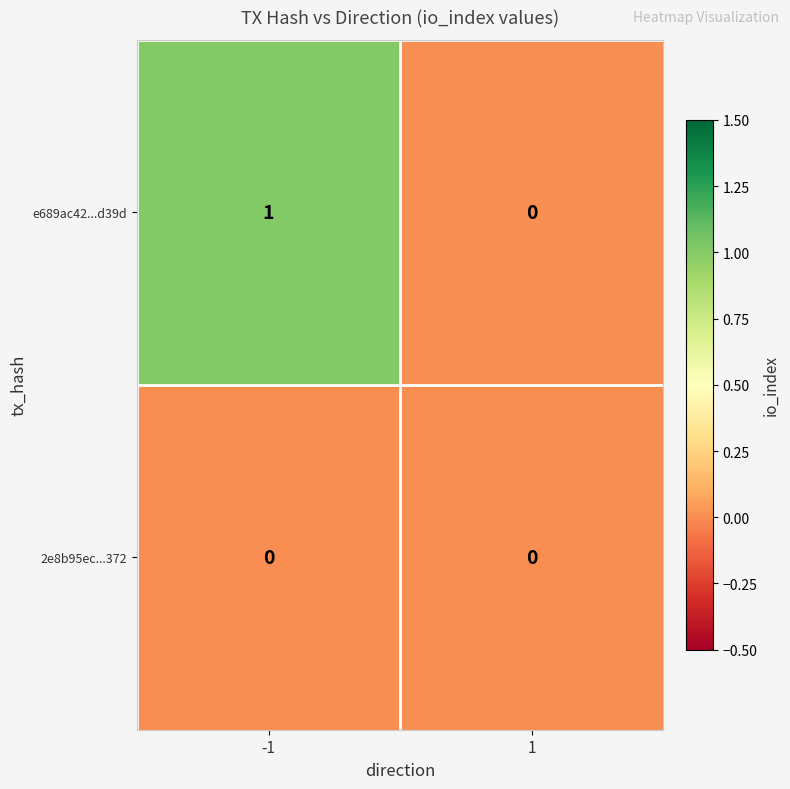

Which series has the largest range (max minus min)?

e689ac42...d39d